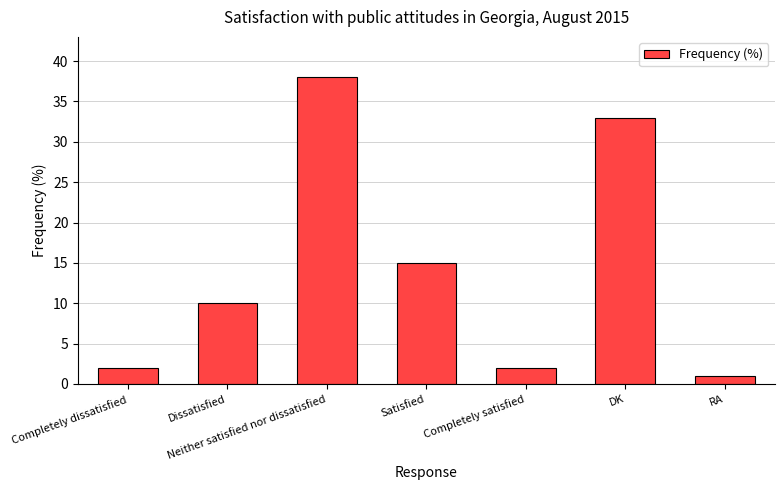

How many distinct data groups are displayed?

1